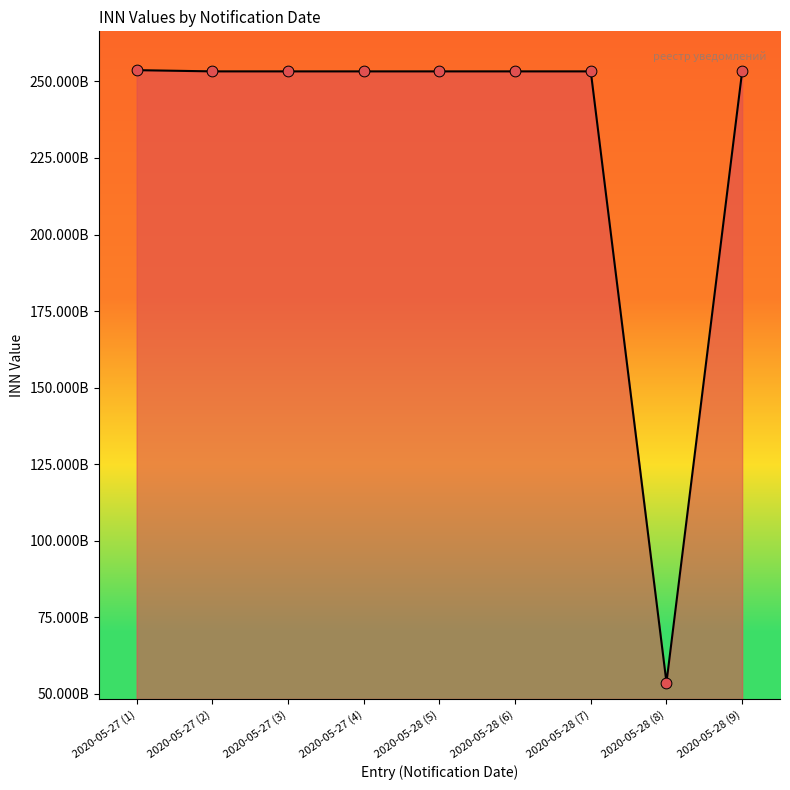

What is the change in value from 2020-05-27 (3) to 2020-05-28 (6)?

+1965257